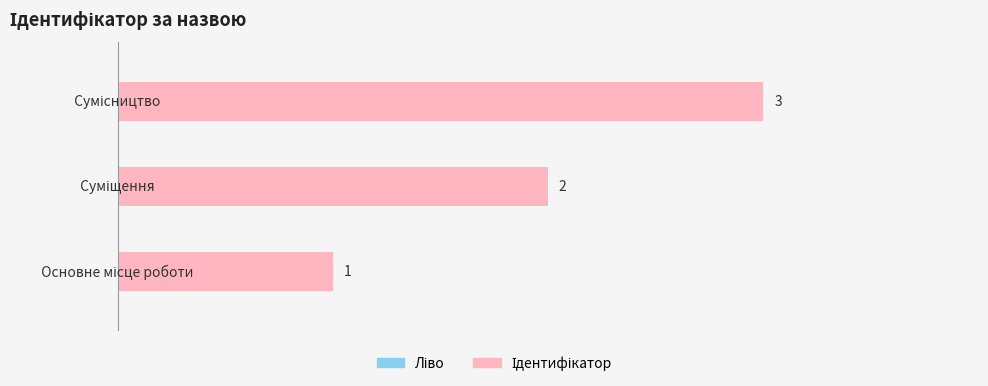

How many values are between 1 and 3?

3